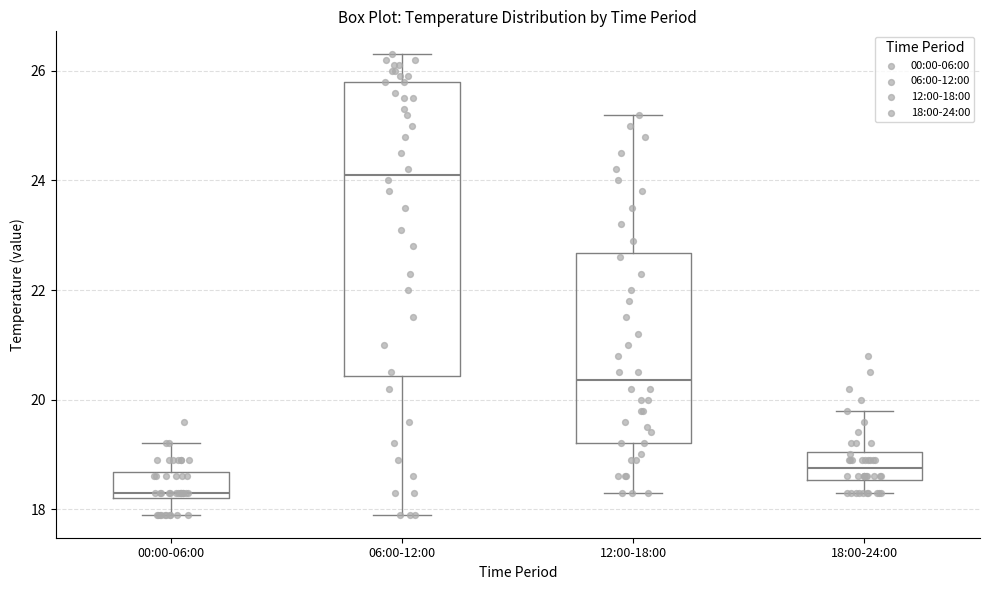

Which box's median line is the highest?

06:00-12:00